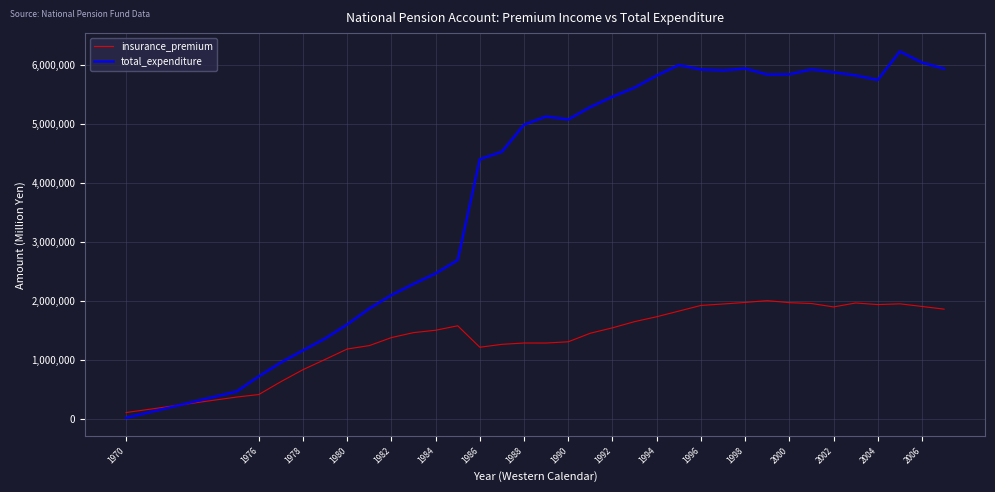

List the series in order of their peak value, lowest first.

insurance_premium, total_expenditure